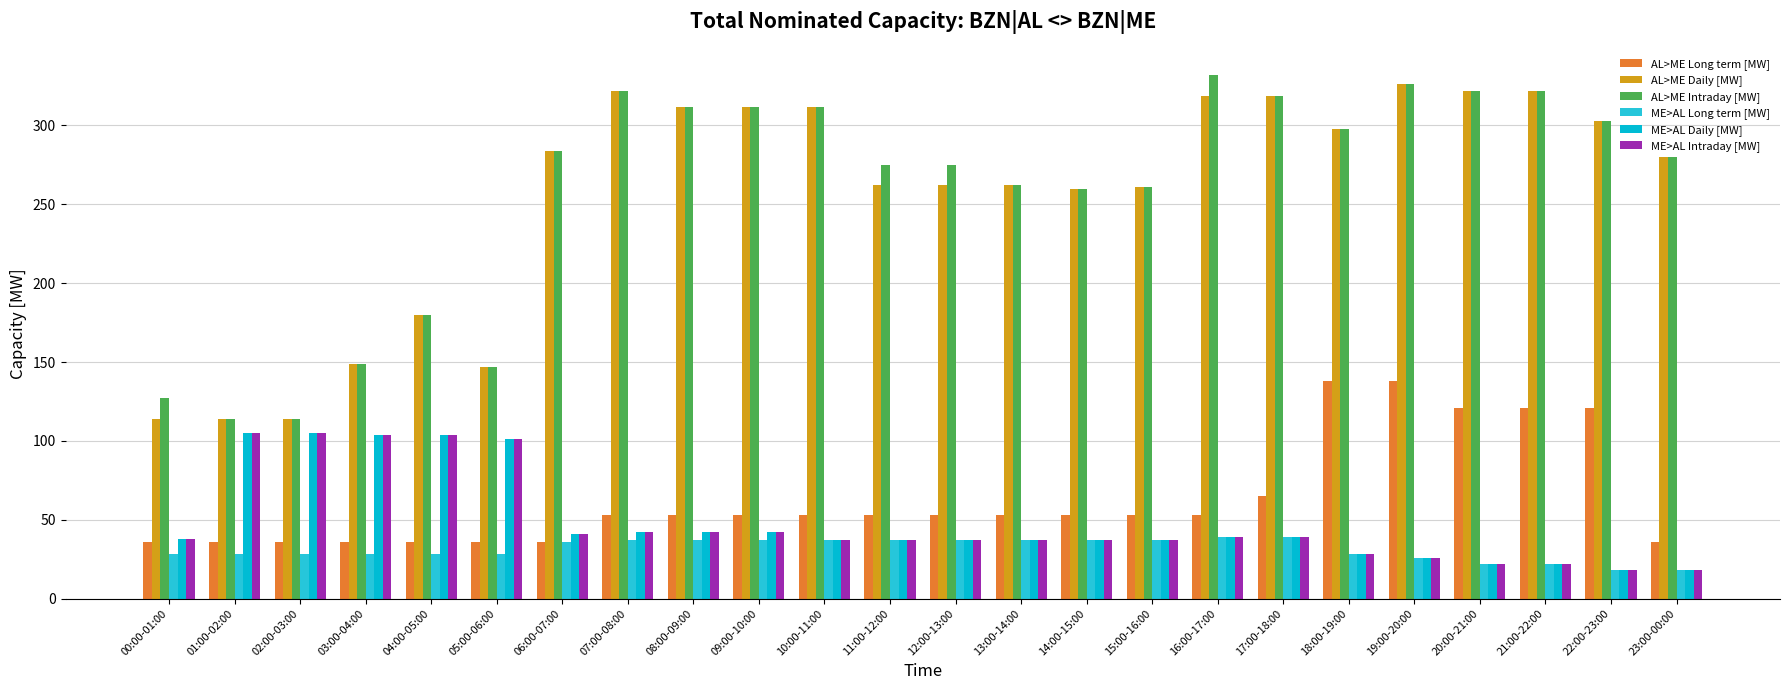

How many values in the AL>ME Long term [MW] series are below 53?

8